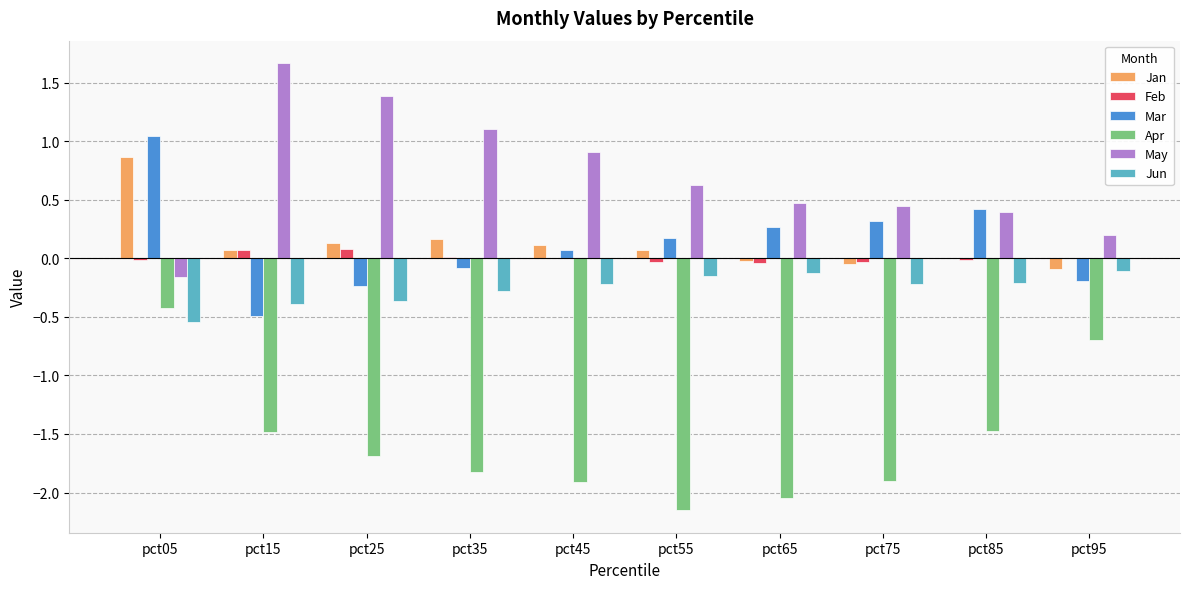

At which category is the sum across all series the highest?

pct05